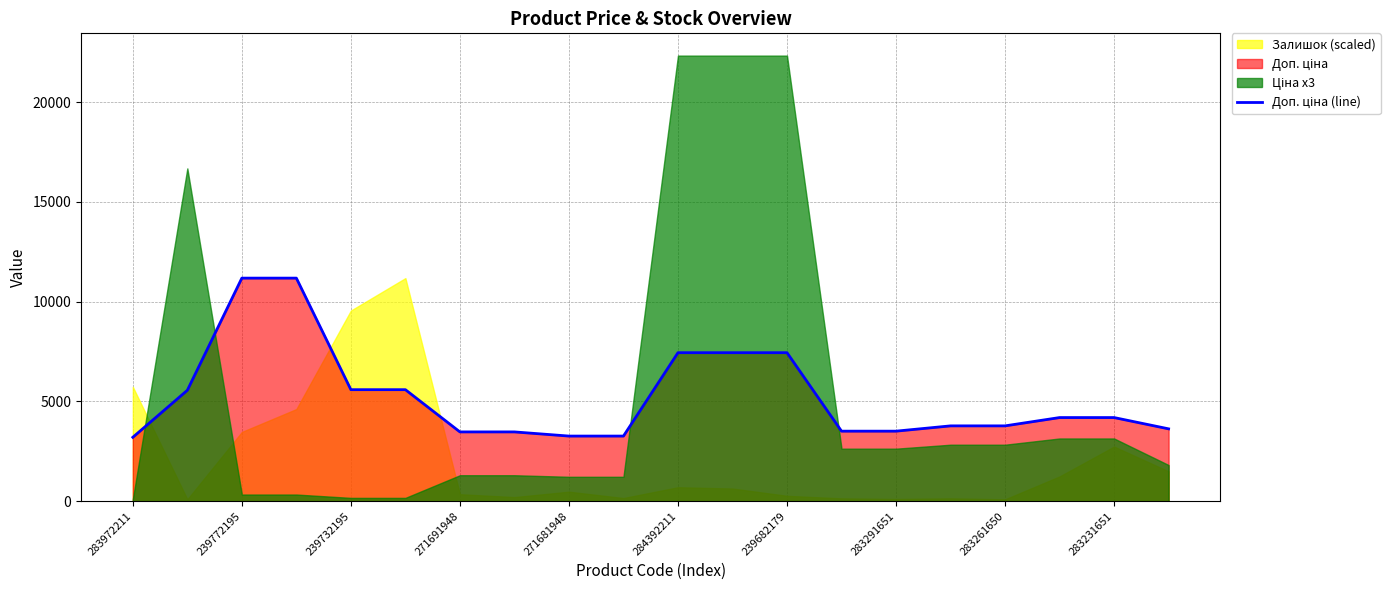

How many data points does each series have?

20